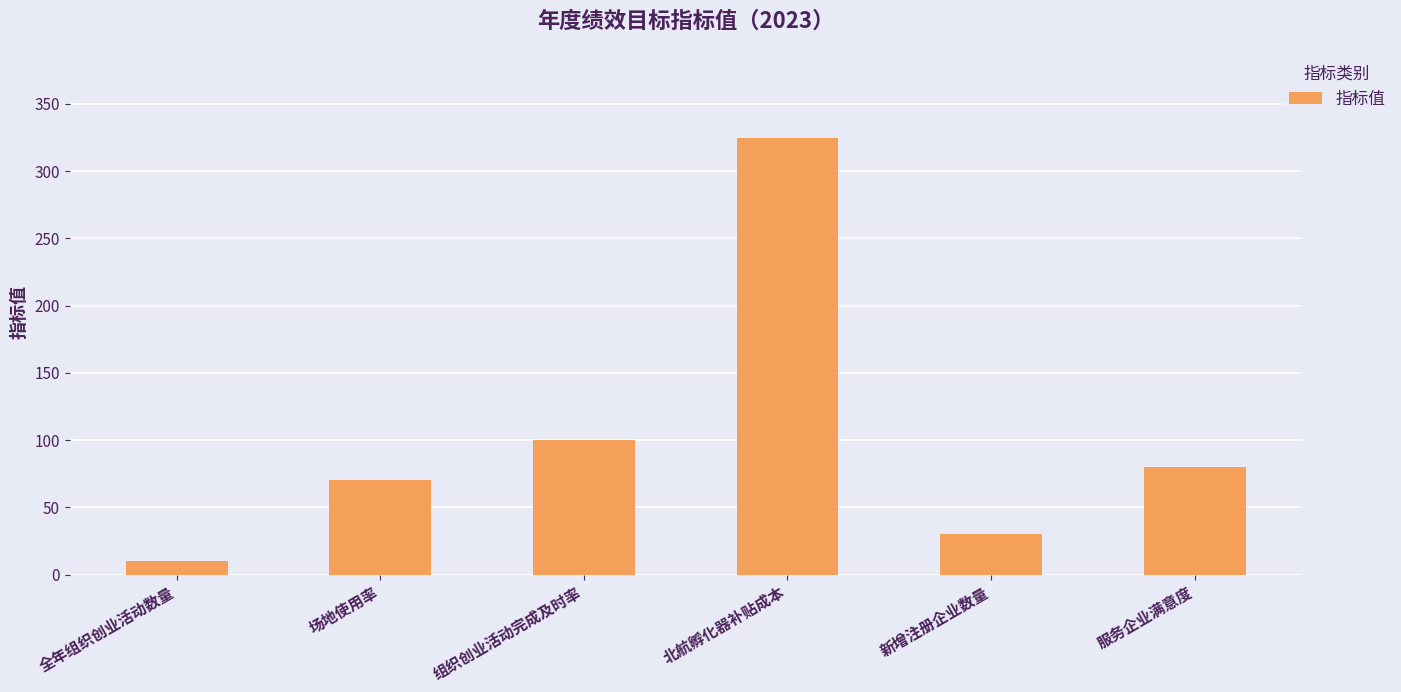

Count the number of categories in the chart.

6